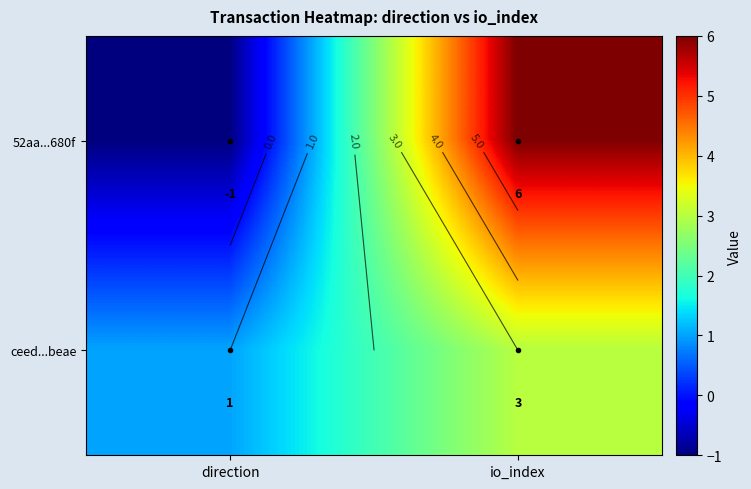

Rank the series by their average value, from highest to lowest.

52aa...680f, ceed...beae